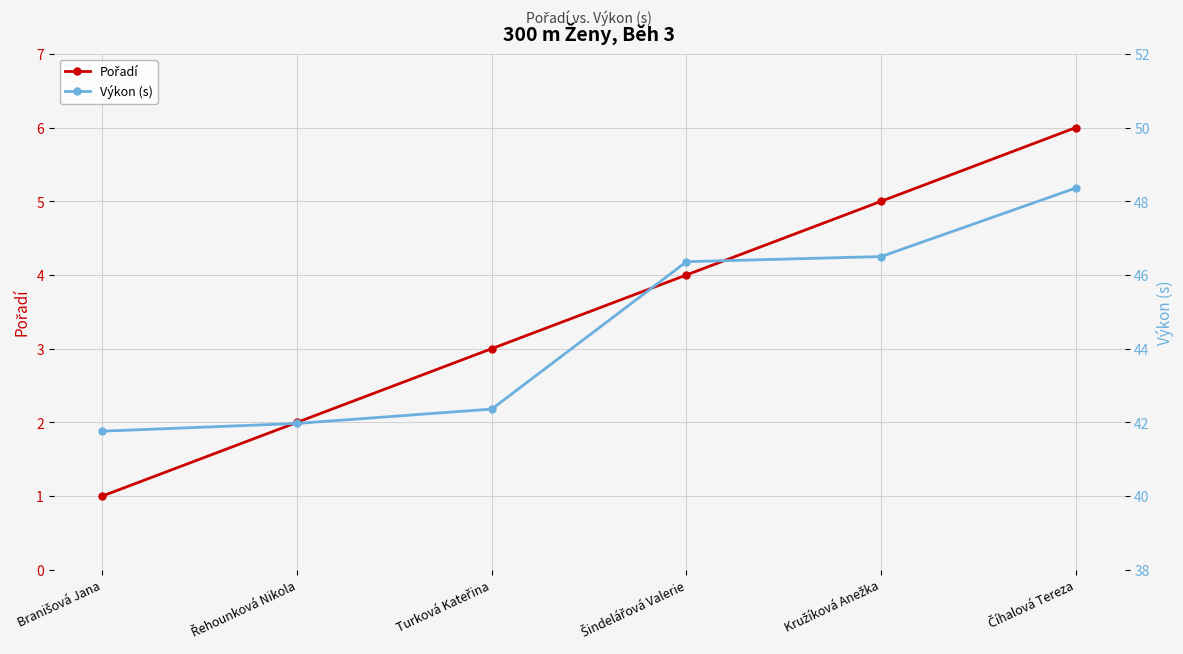

How many data points does each series have?

6